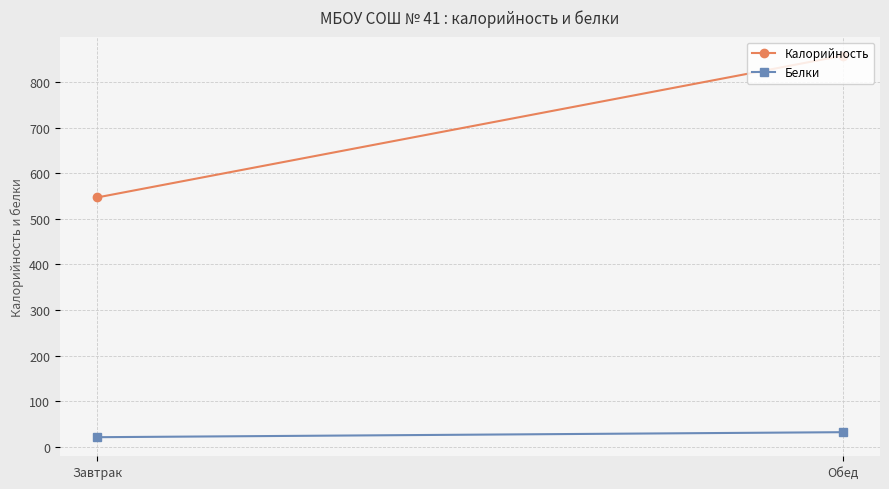

The Белки series shows 32 at Обед. True or false?

True